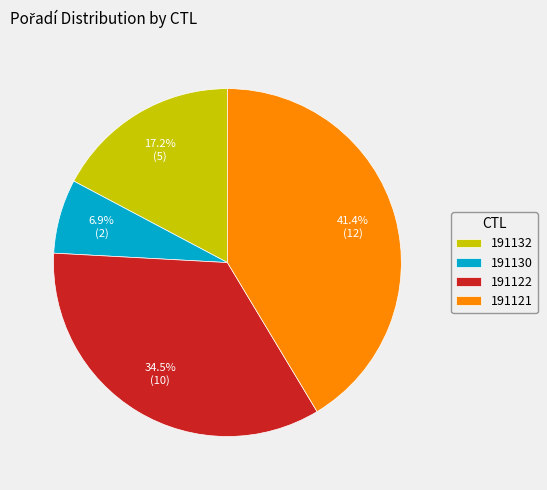

Is it true that 191121 is 29% of the pie?

False